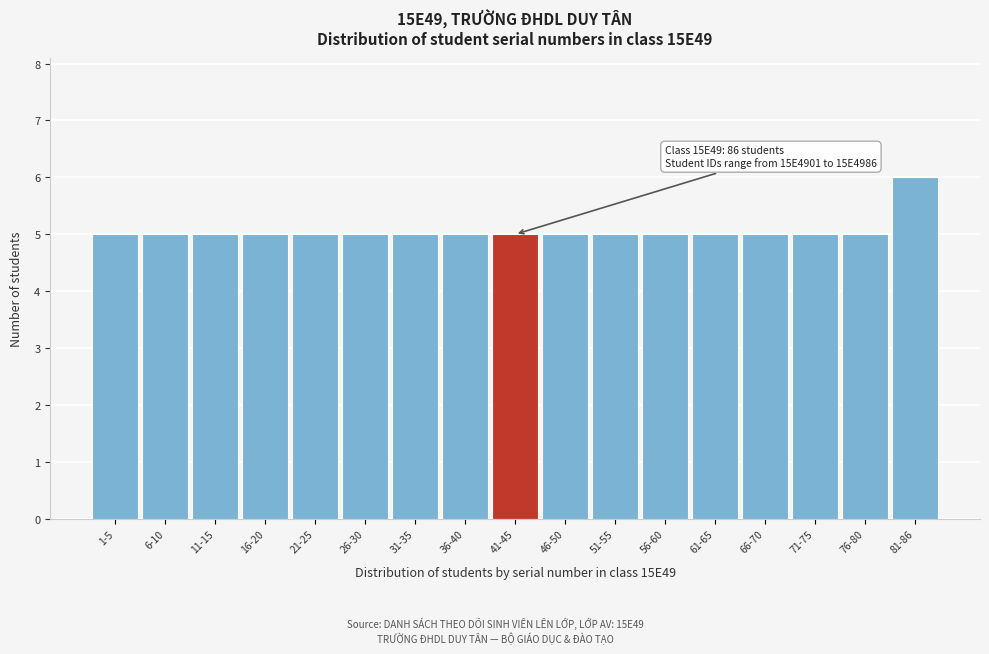

Reading left to right, transcribe all the data shown in this chart.

5	5	5	5	5	5	5	5	5	5	5	5	5	5	5	5	6